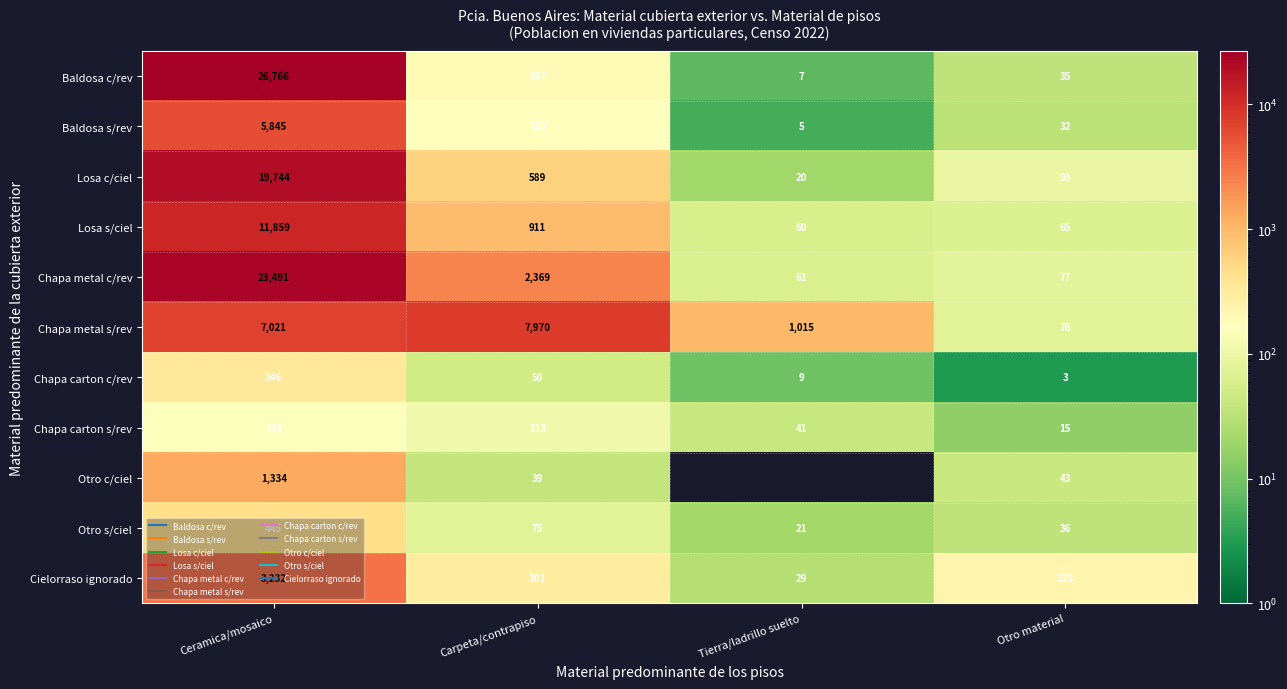

What is the smallest value displayed?

3.0